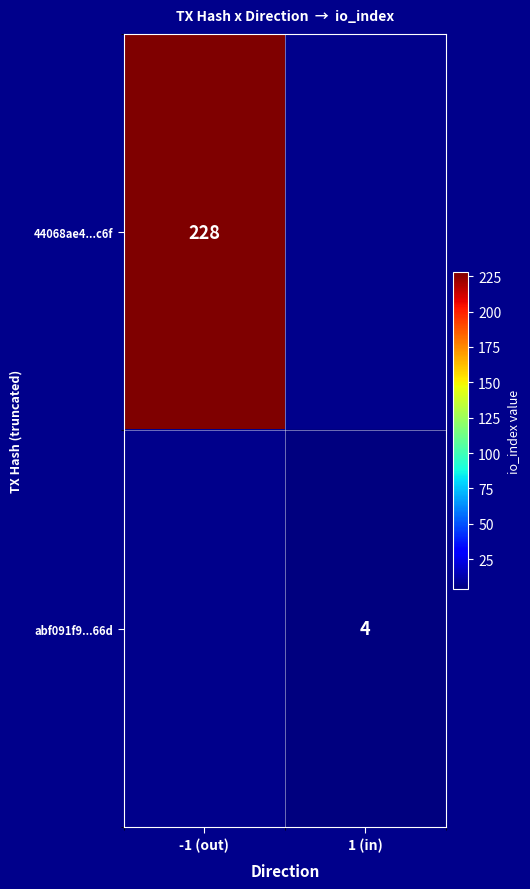

The value of abf091f9...66d at 1 (in) is 2. True or false?

False